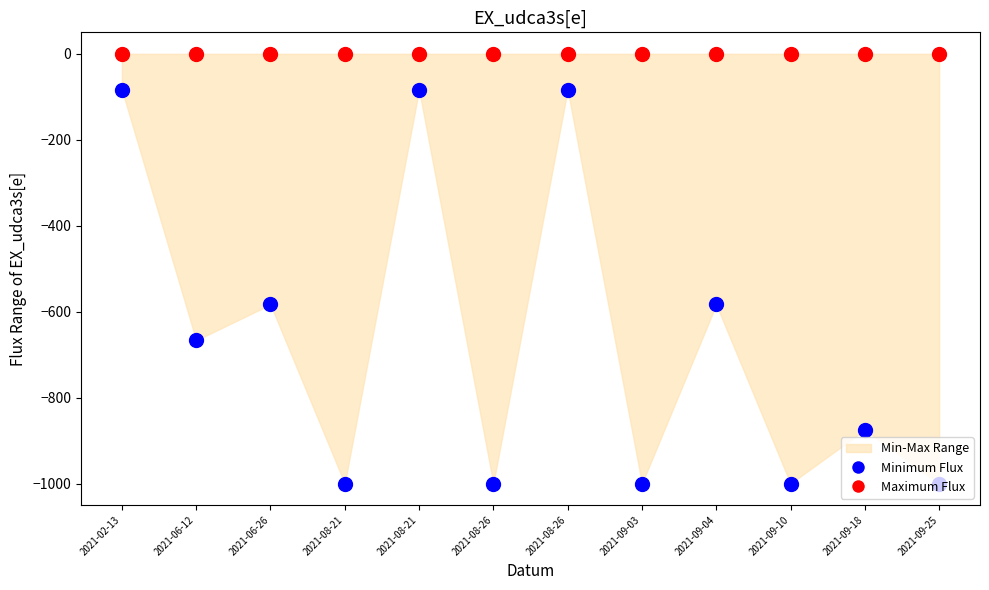

Is the value of Maximum Flux at 2021-08-26 greater than the value of Minimum Flux at 2021-09-03?

Yes